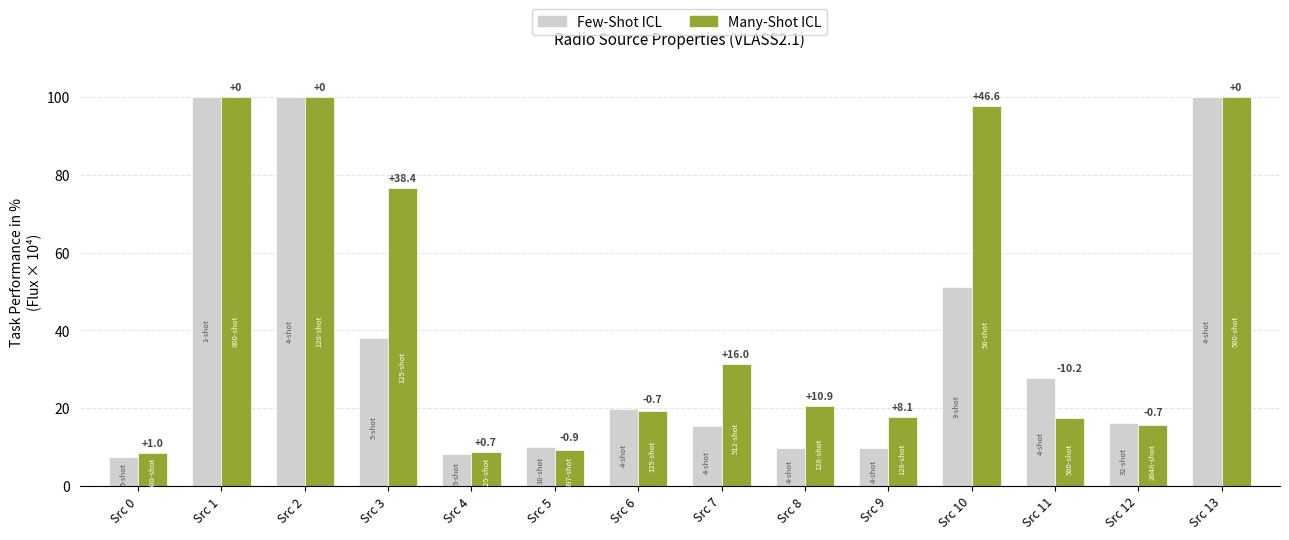

What is the value of the Many-Shot ICL bar at the 2nd from the left?

100.0